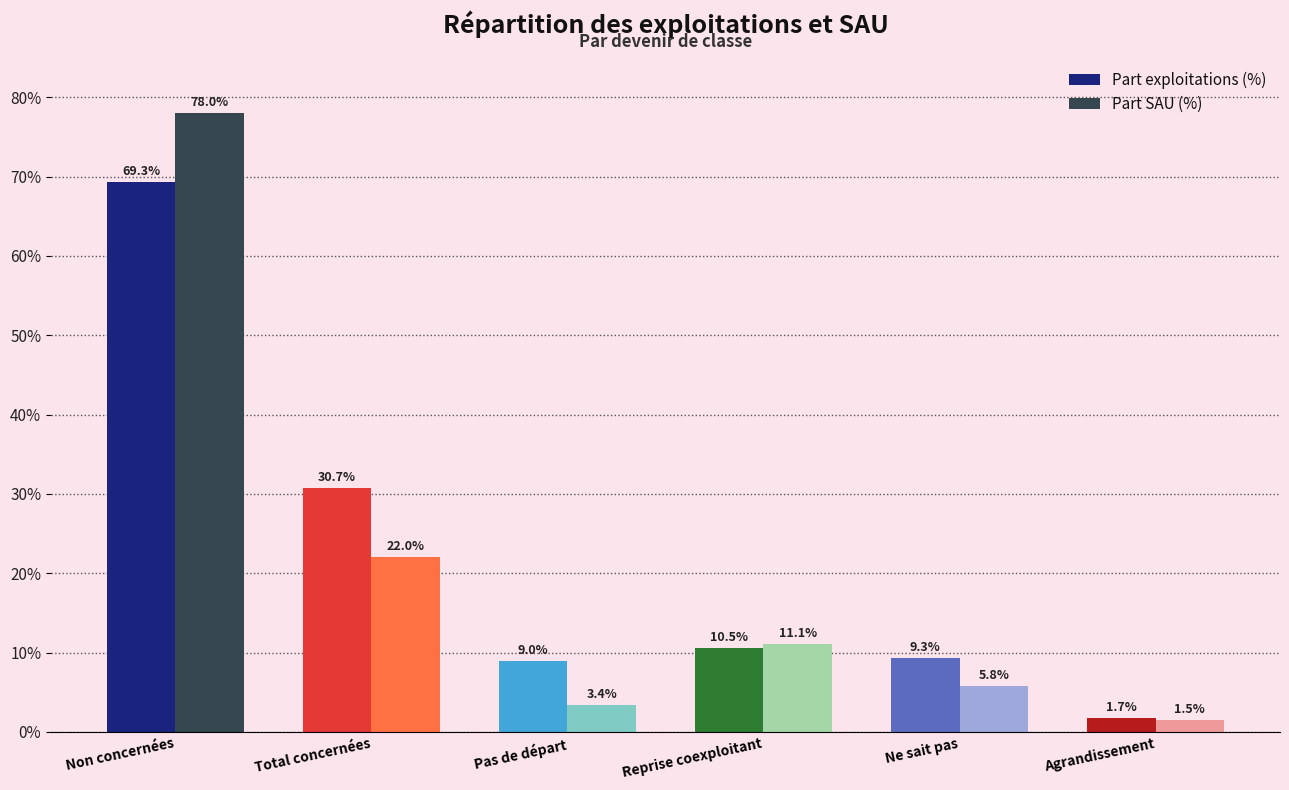

Does the chart contain stacked bars?

No